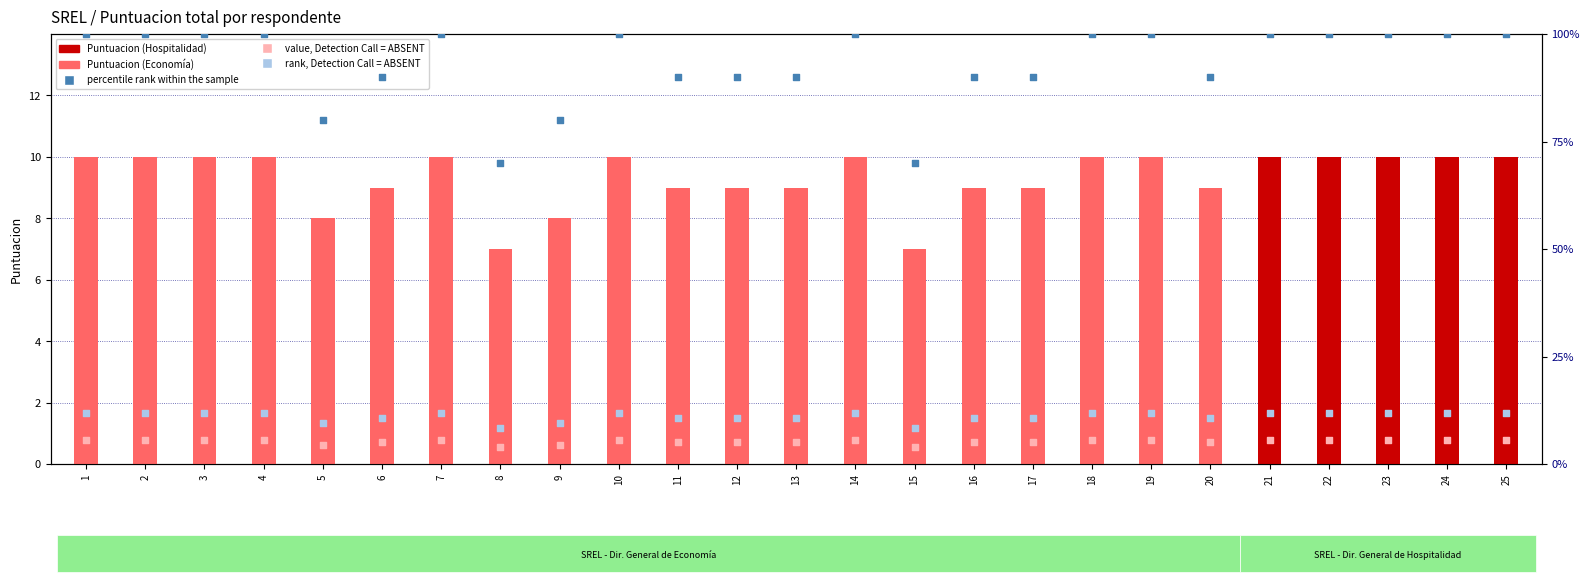

Is the value of value, Detection Call = ABSENT at 16 greater than the value of rank, Detection Call = ABSENT at 4?

No